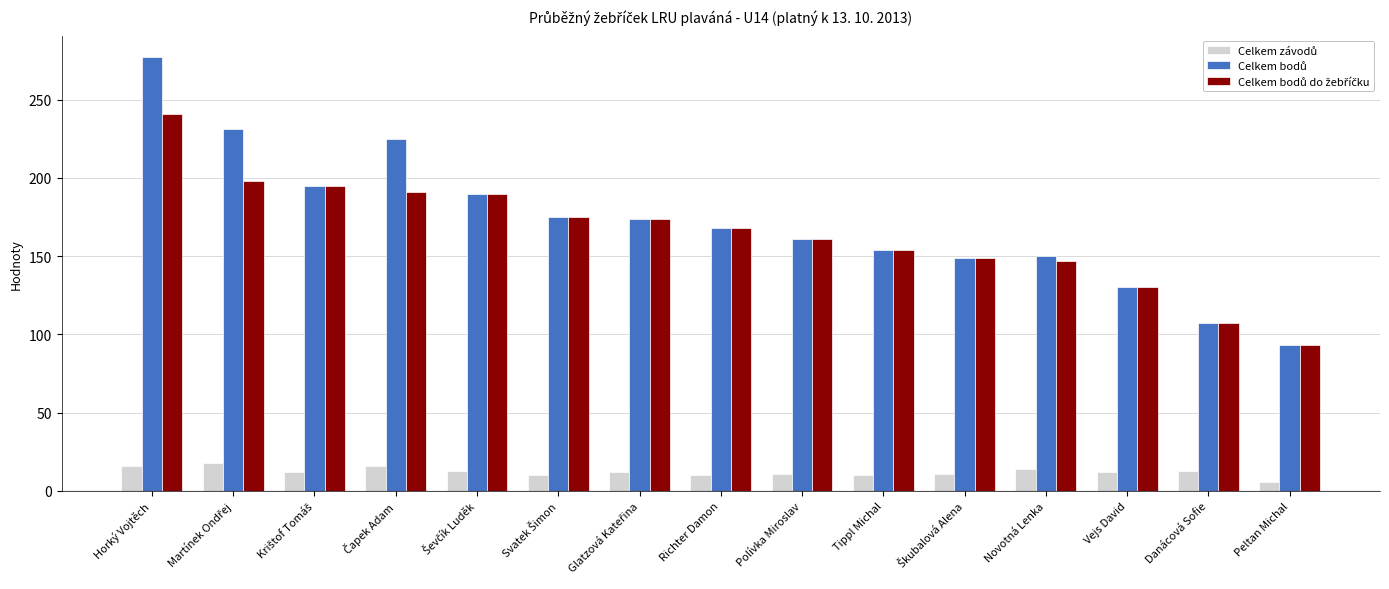

What is the total value across all series at Vejs David?

272